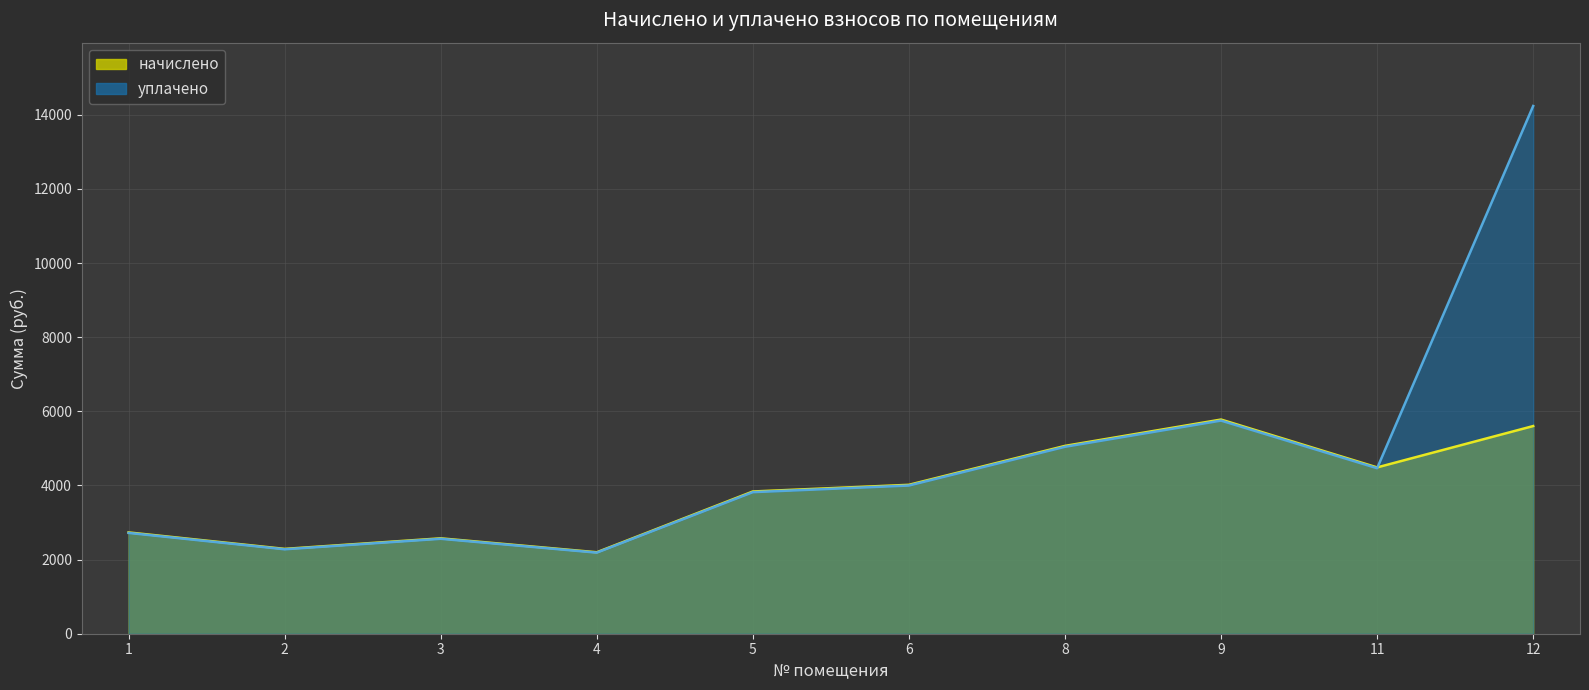

What is the difference between the highest and lowest values at 5?

18.5